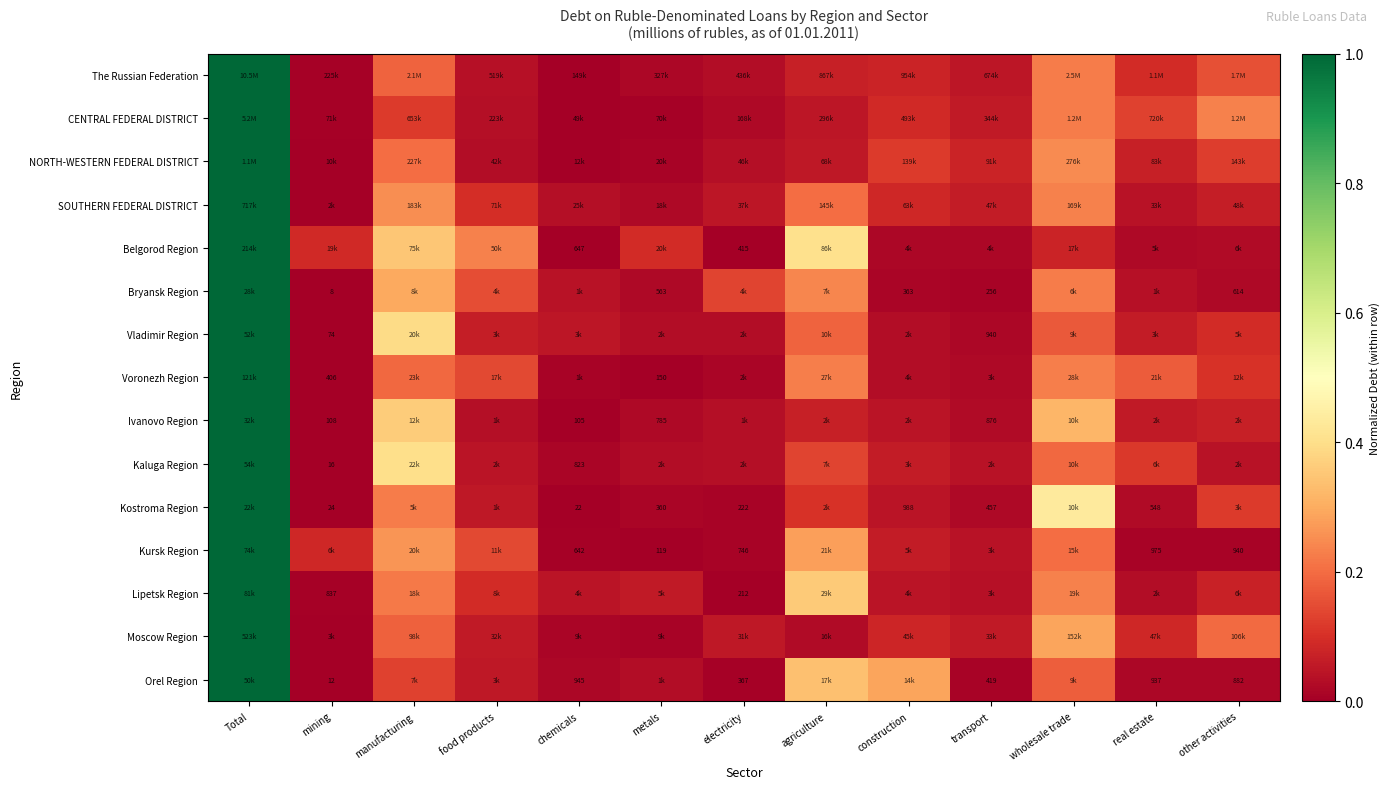

At which category is the sum across all series the highest?

Total